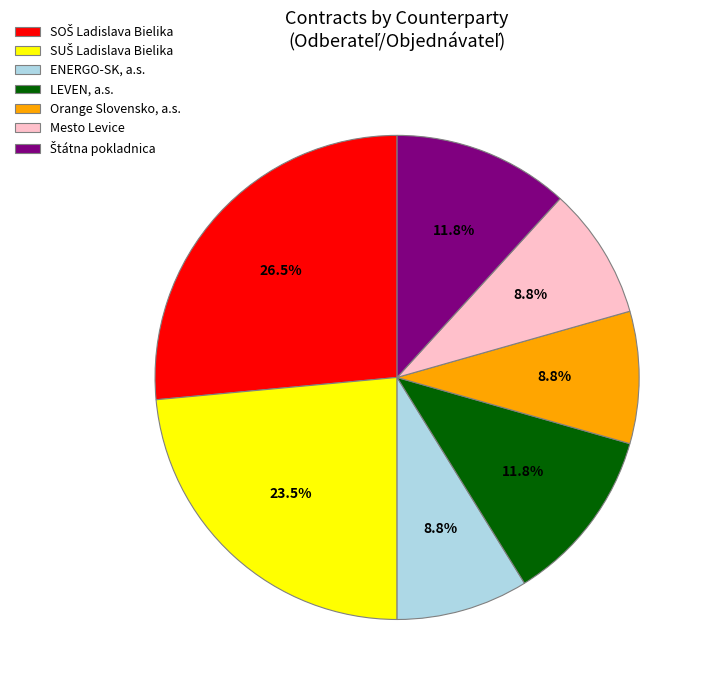

What portion of the pie excludes LEVEN, a.s.?

88.2%